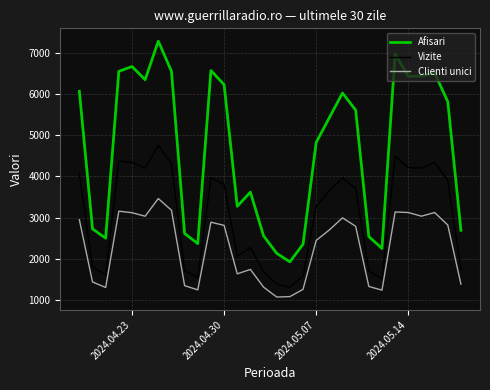

True or false: Clienti unici and Afisari cross at least once.

False